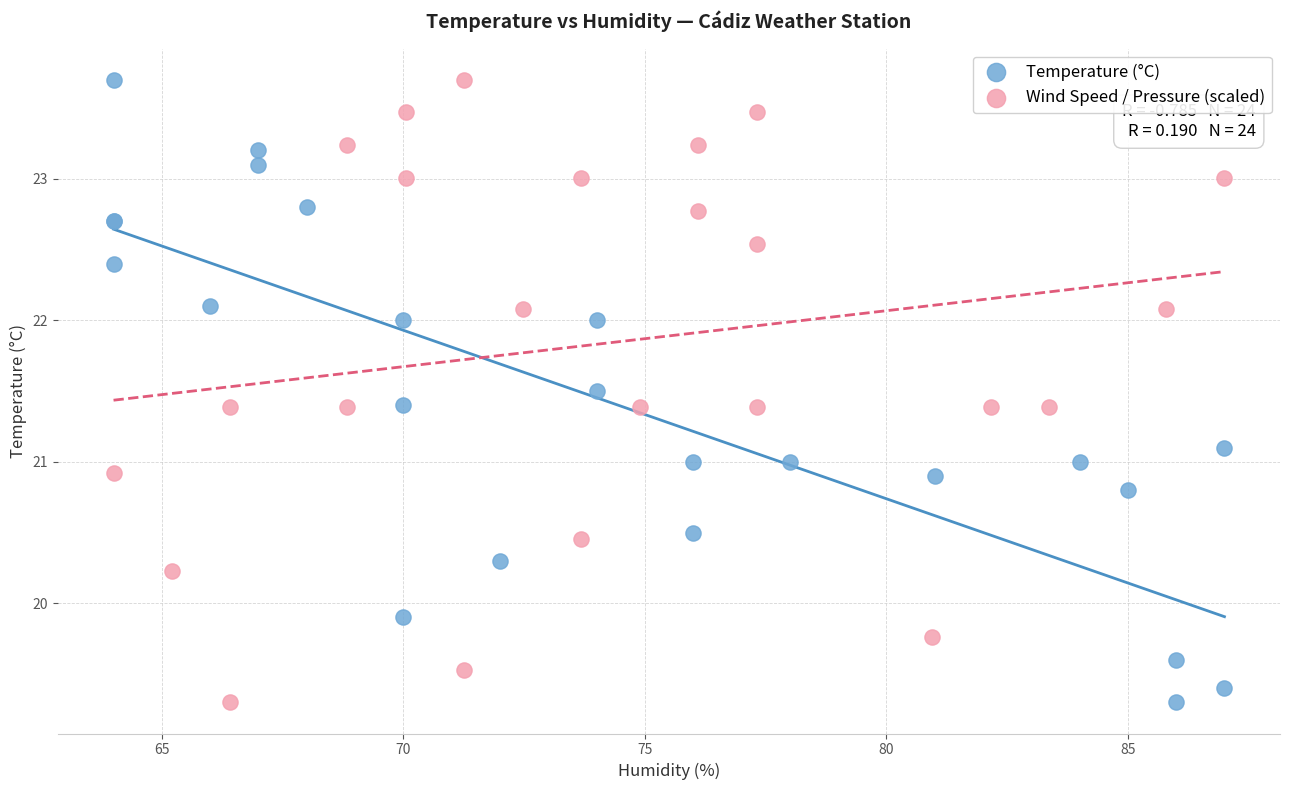

What are all the series names shown in the legend?

Temperature (°C), Wind Speed / Pressure (scaled)